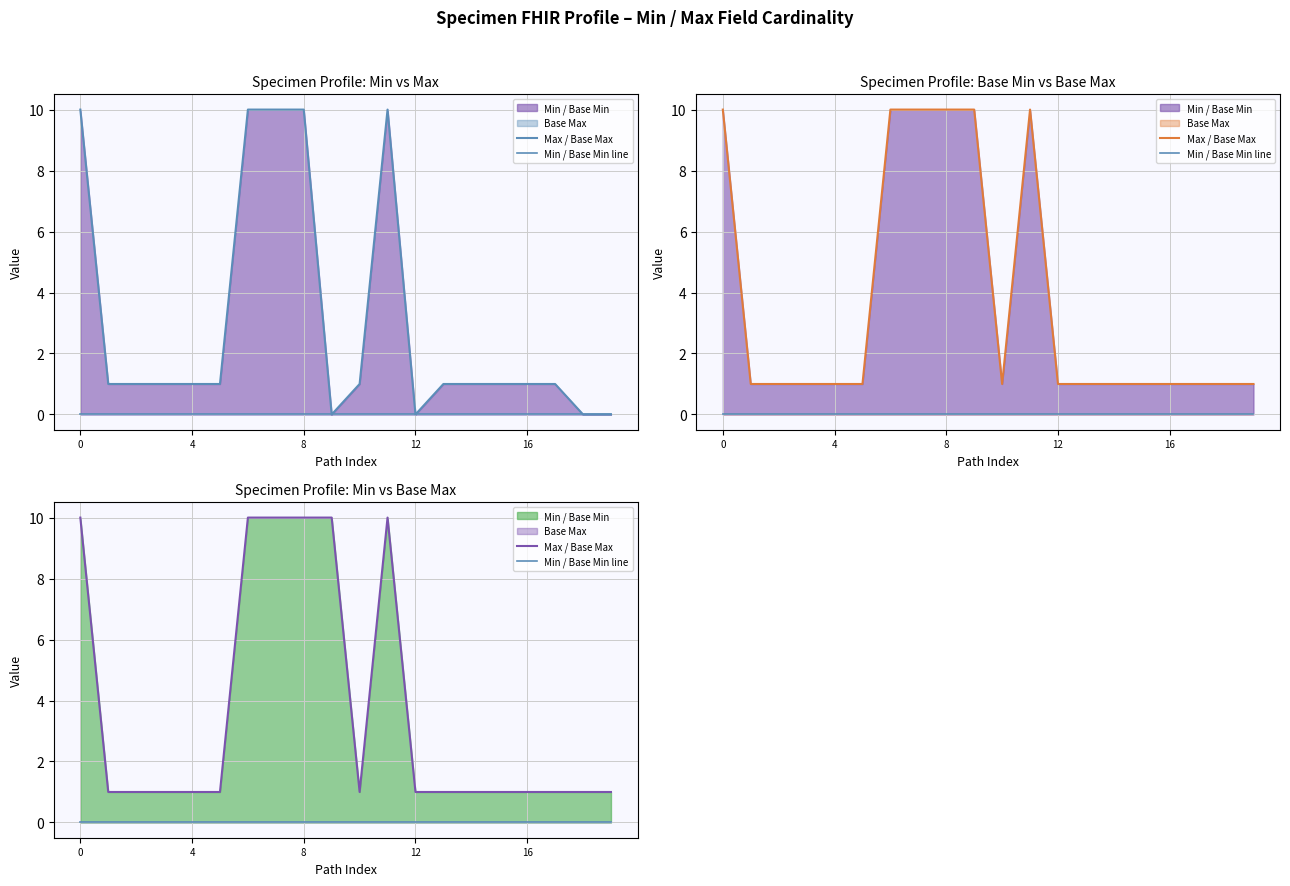

Rank the series at 8 from highest to lowest value.

Max / Base Max, Min / Base Min line